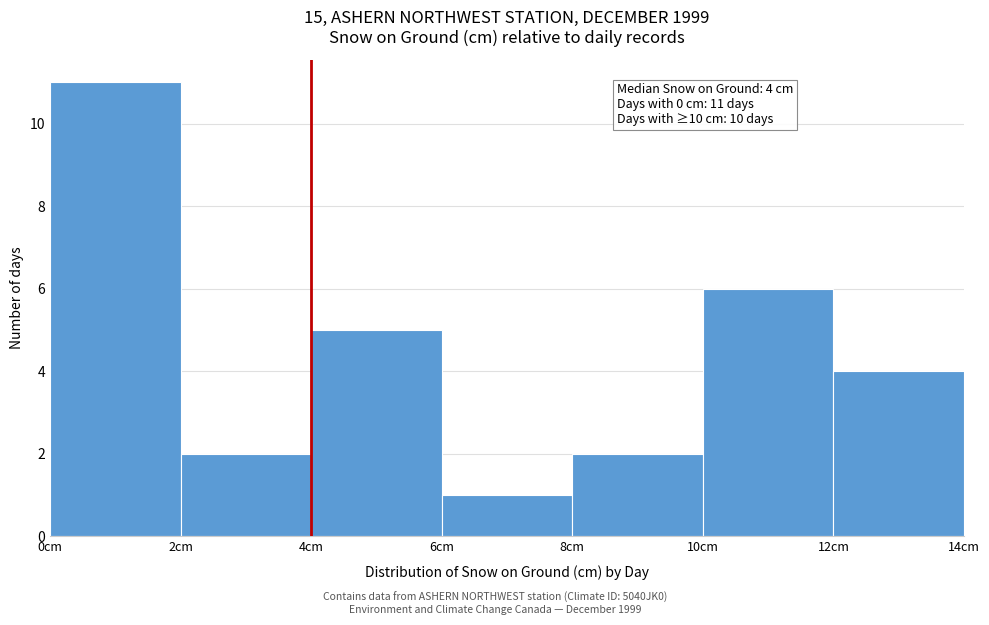

Over which range of the x-axis is the bar tallest?

0 to 2